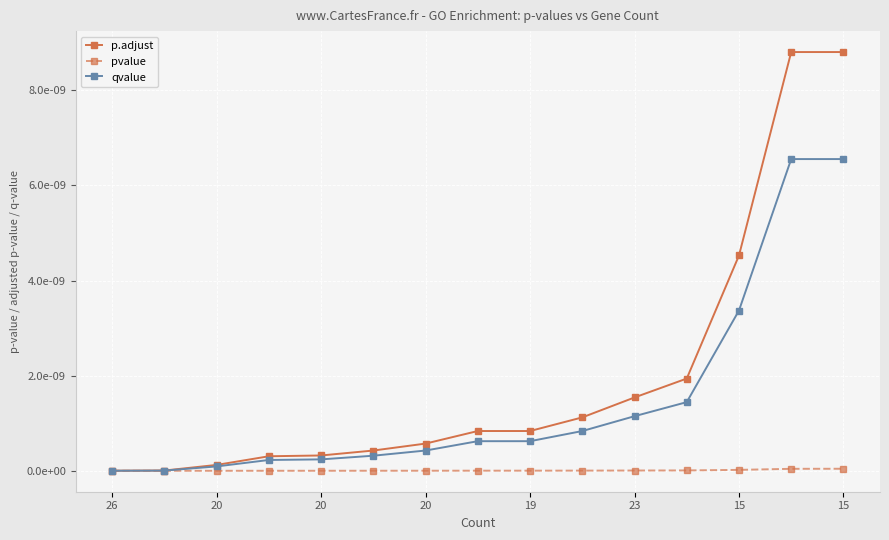

Does the chart have visible grid lines?

Yes